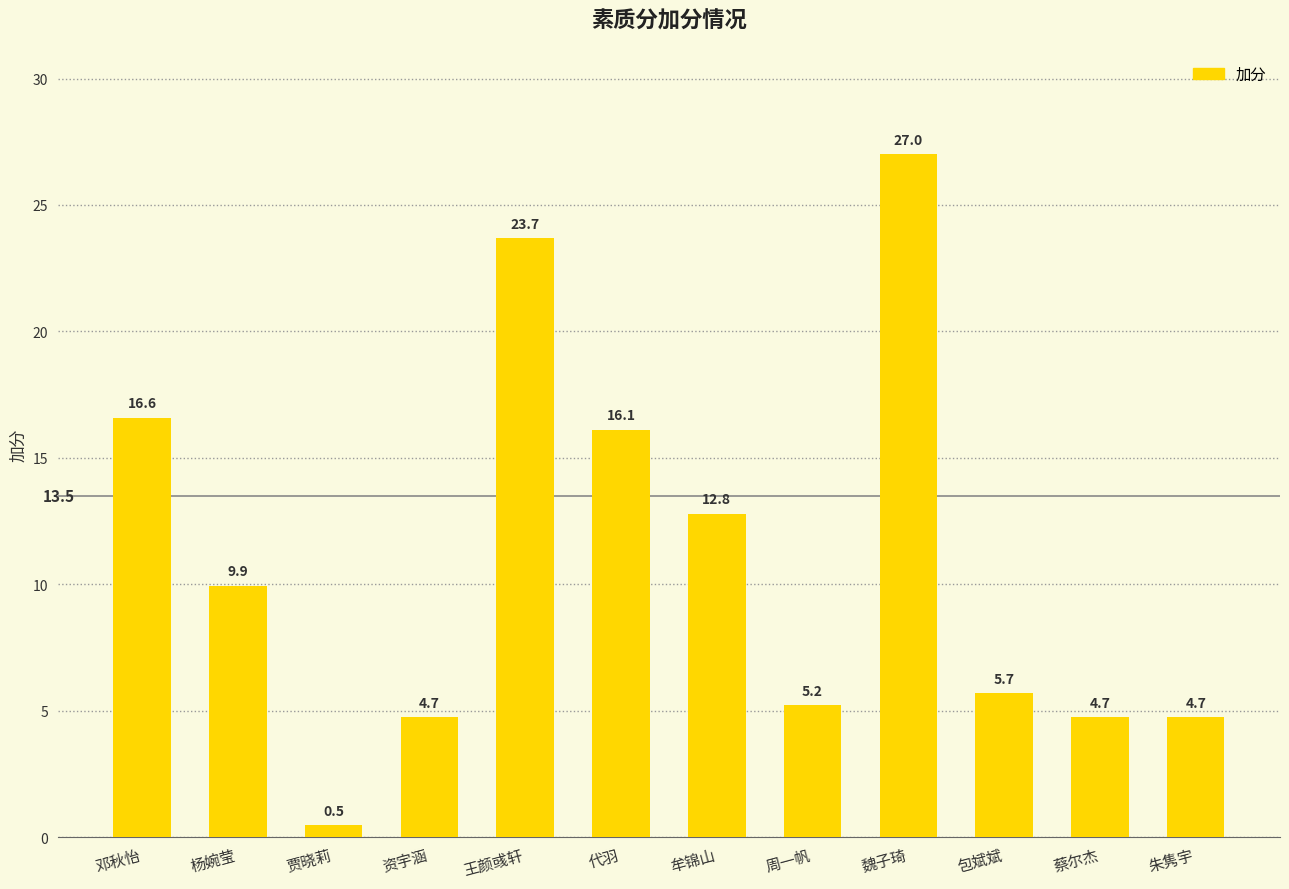

Which category has the lowest value across all series?

贾晓莉